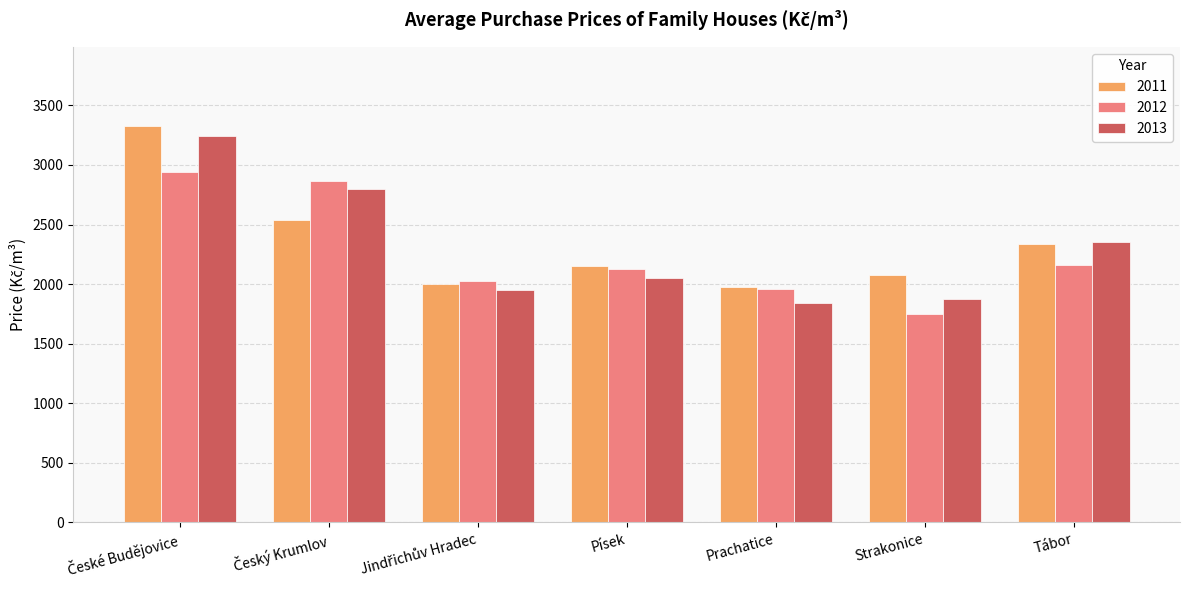

How many values in the 2013 series are below 2050?

3